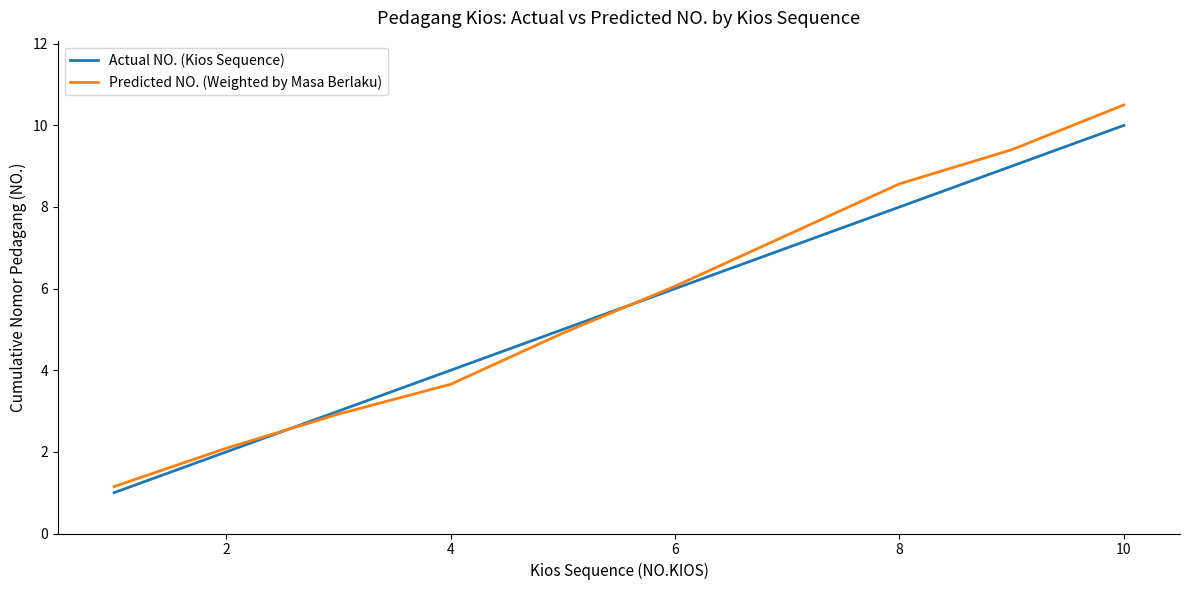

What is the minimum value for Predicted NO. (Weighted by Masa Berlaku)?

1.1